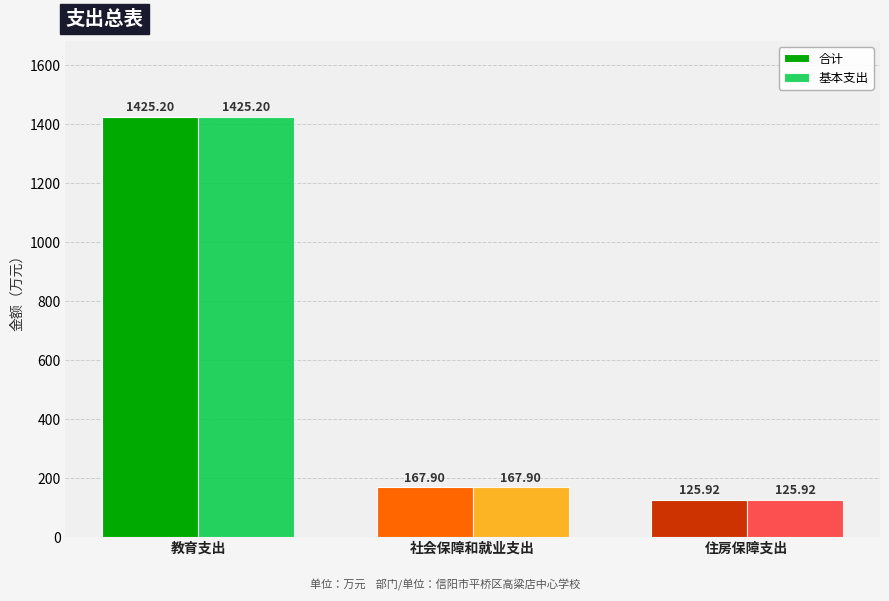

What is the difference between the 基本支出 values at 教育支出 and 社会保障和就业支出?

1257.3